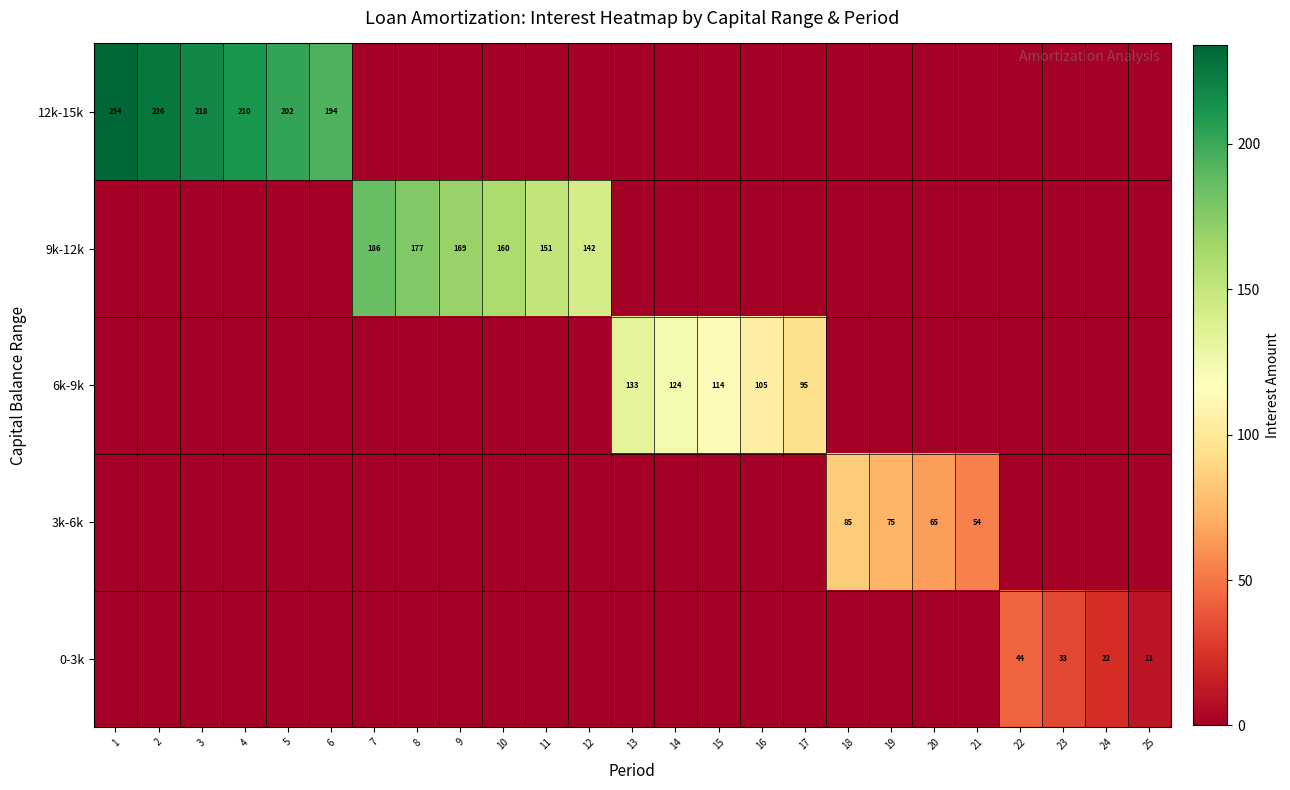

At how many categories does at least one series exceed 11?

25